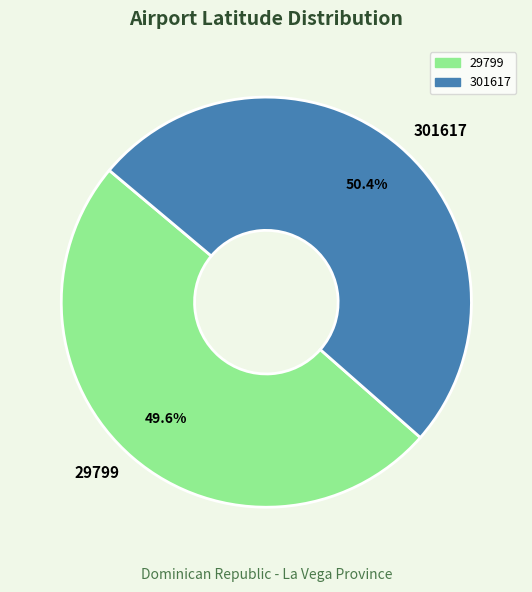

Which slice is the smallest?

29799